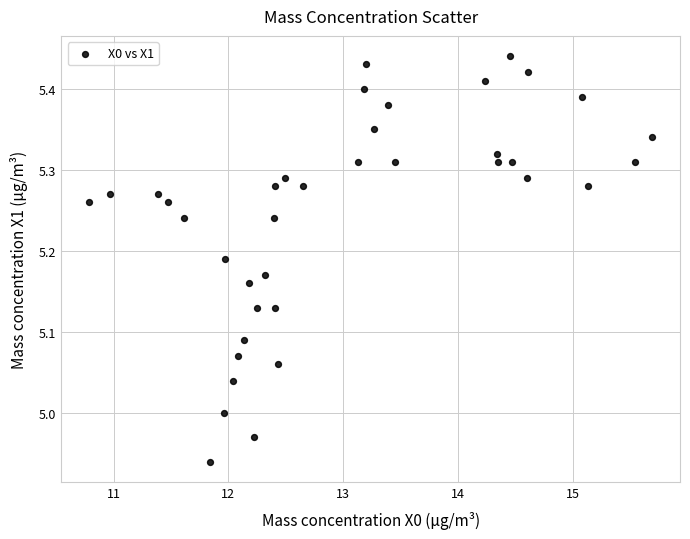

What is the range of Y values (max minus min)?

0.5